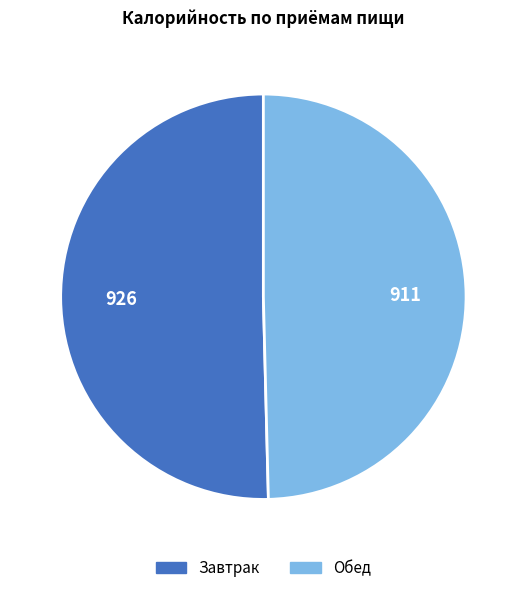

How many segments does this pie chart have?

2